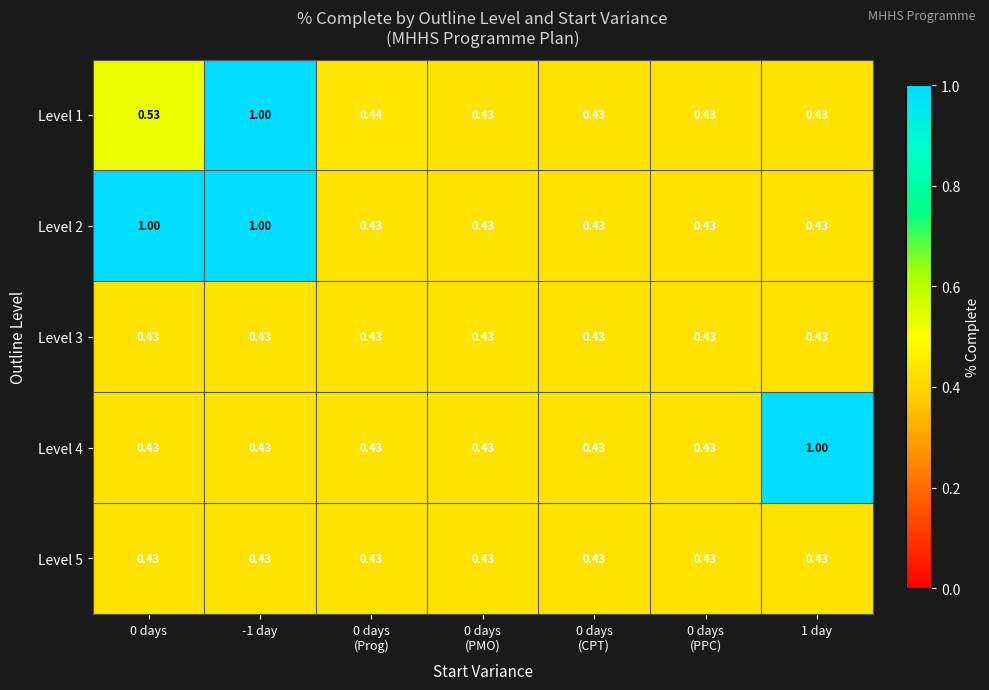

How many data points does each series have?

7